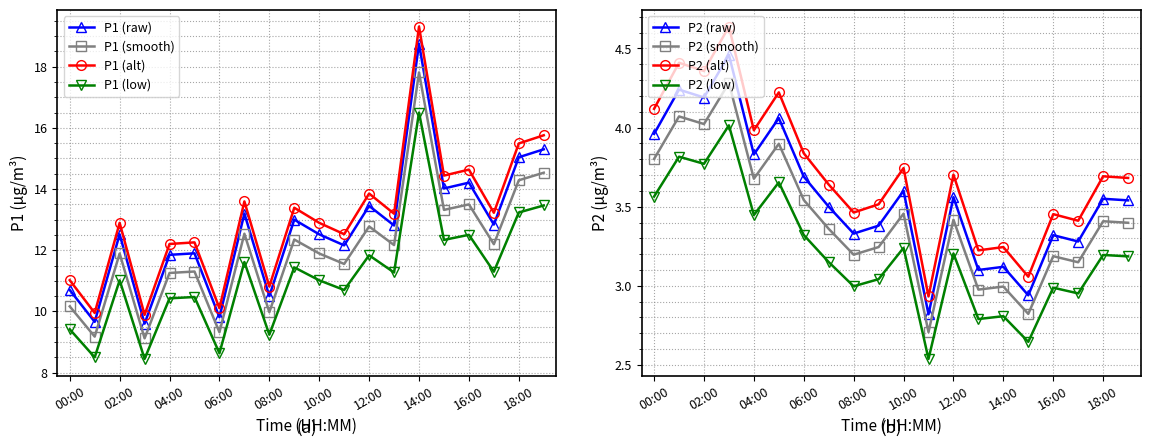

At 01:00, list the series in order from smallest to largest.

P2, P1